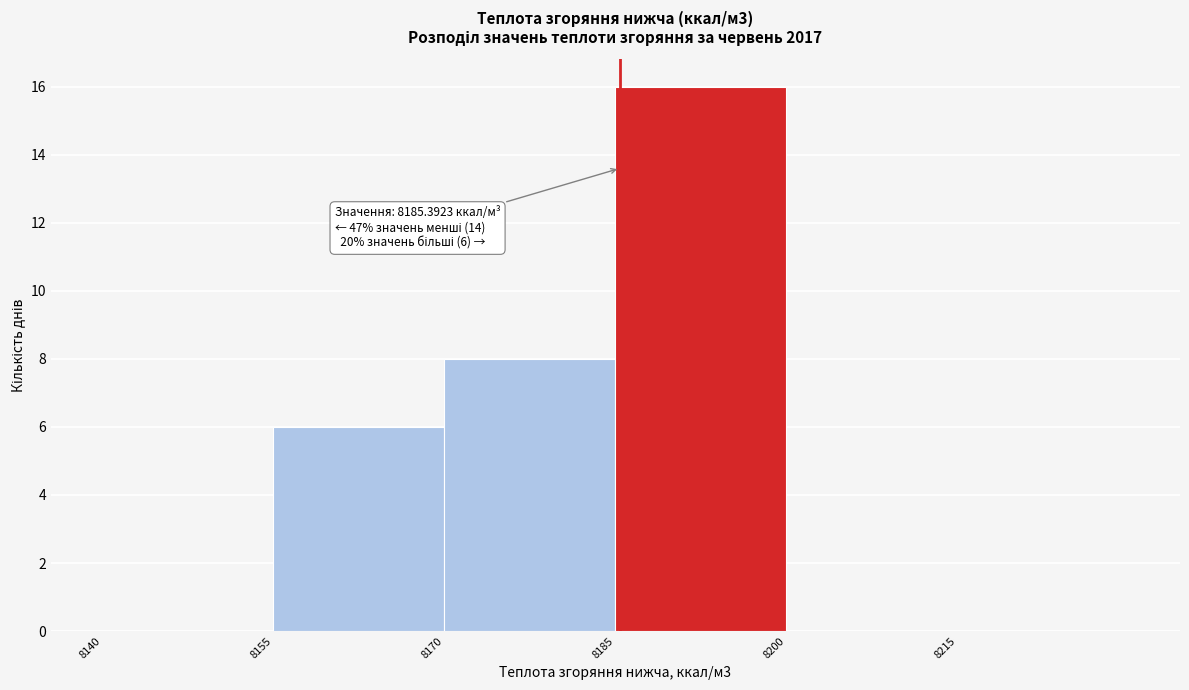

Which range on the x-axis has the tallest bar?

8185 to 8200